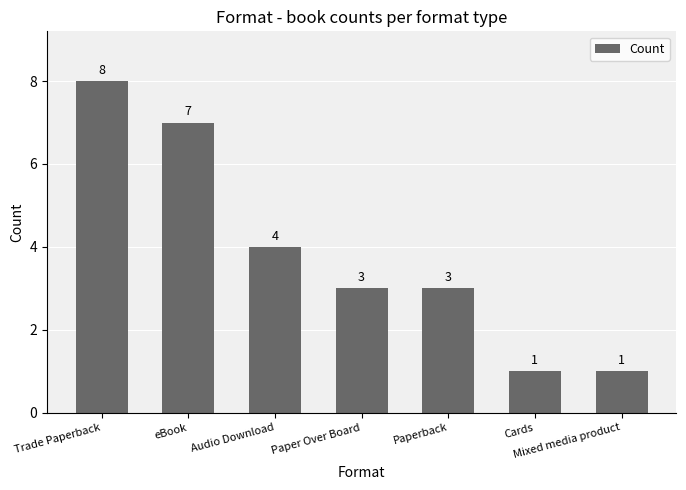

Is it true that the value at Paperback is 3?

True